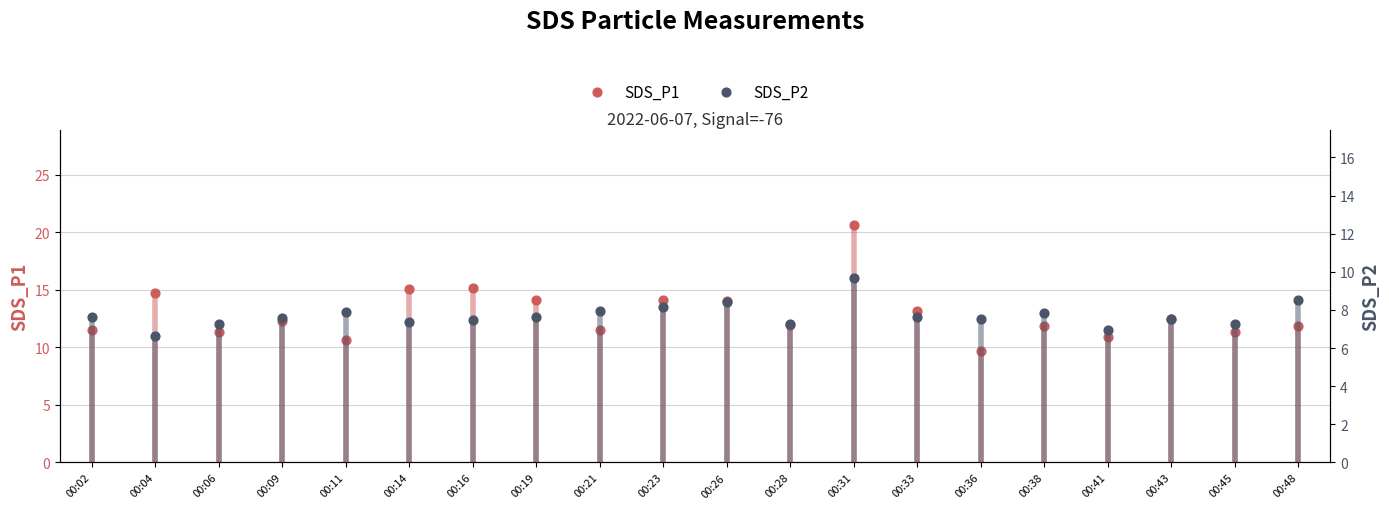

Which series has the widest spread of Y values?

SDS_P1